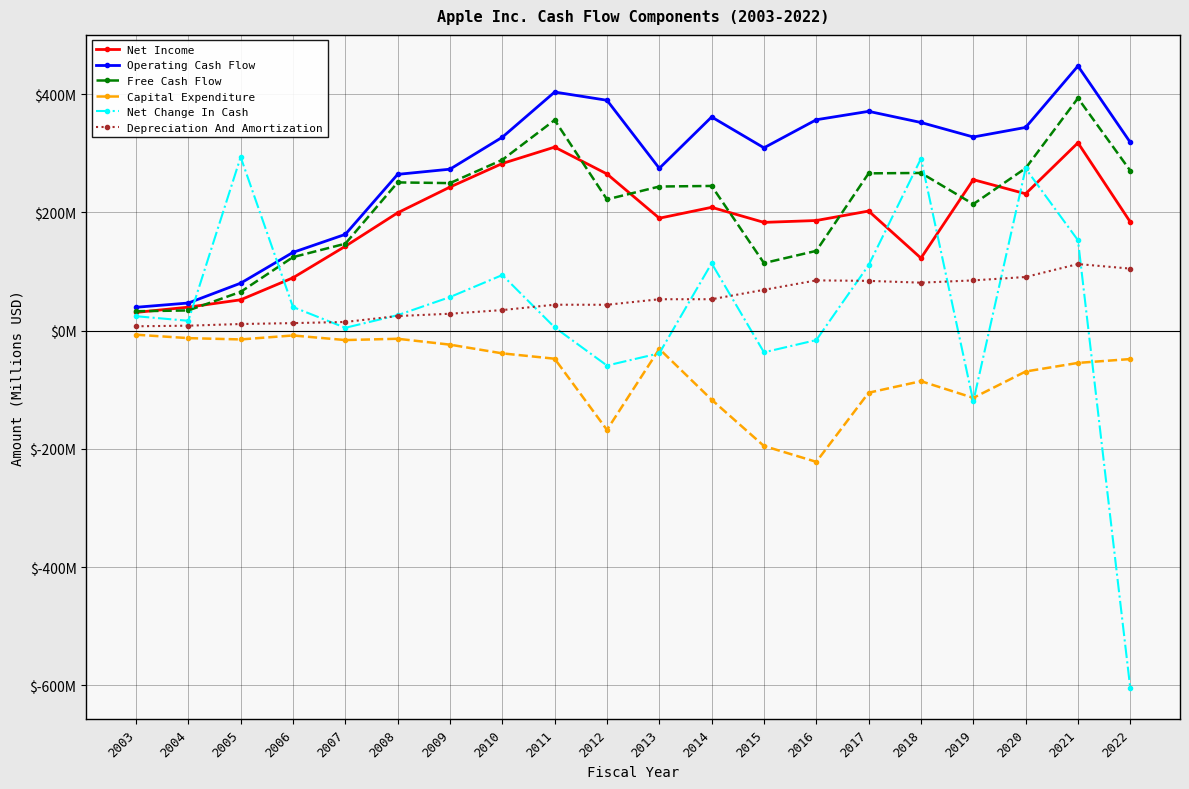

What are all the series names shown in the legend?

Net Income, Operating Cash Flow, Free Cash Flow, Capital Expenditure, Net Change In Cash, Depreciation And Amortization